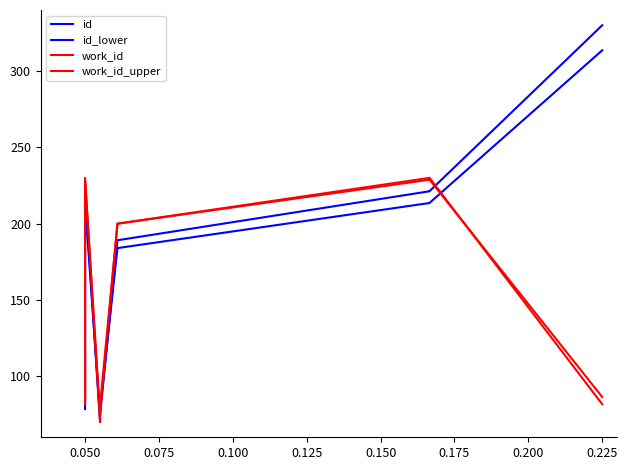

Which series ends up on top after the final intersection of id_lower and id?

id